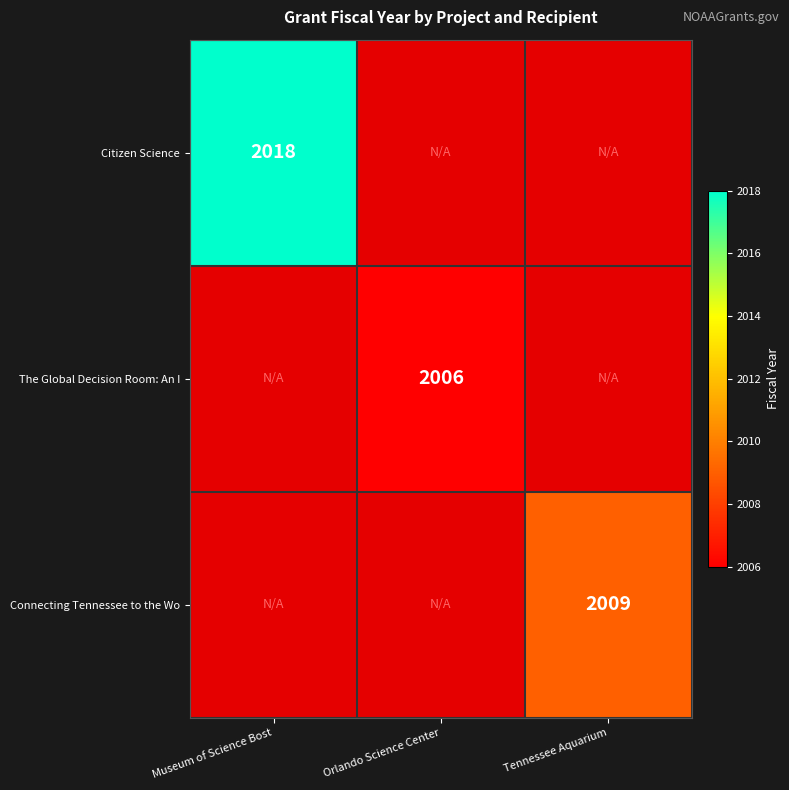

The value of Citizen Science at Tennessee Aquarium is 0. True or false?

True